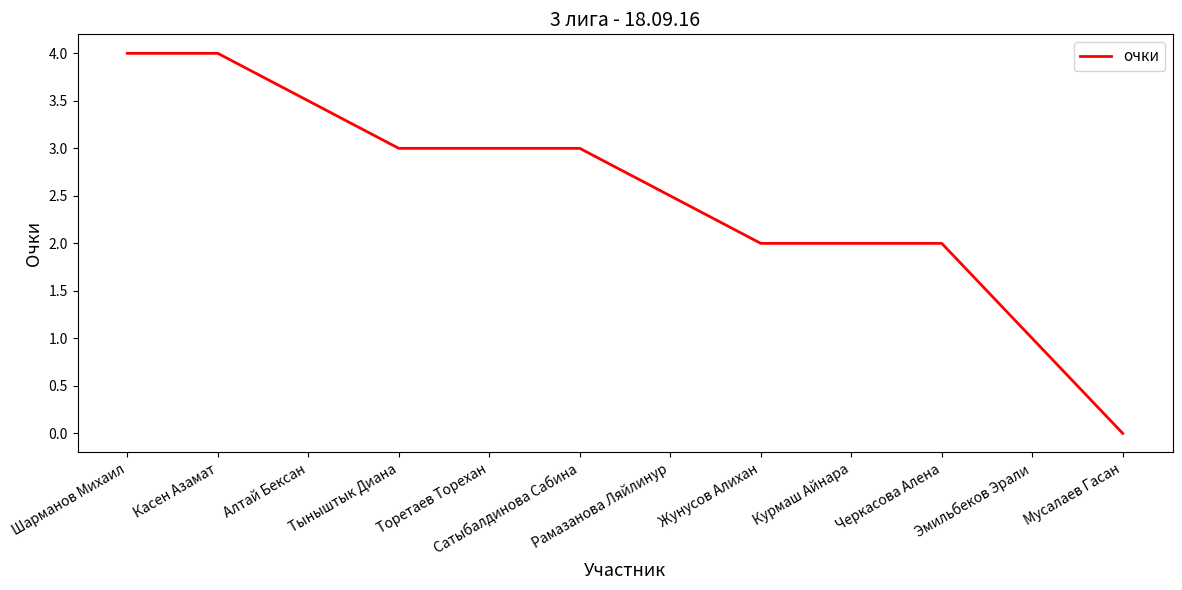

Count the values in the range 2 to 3.

7